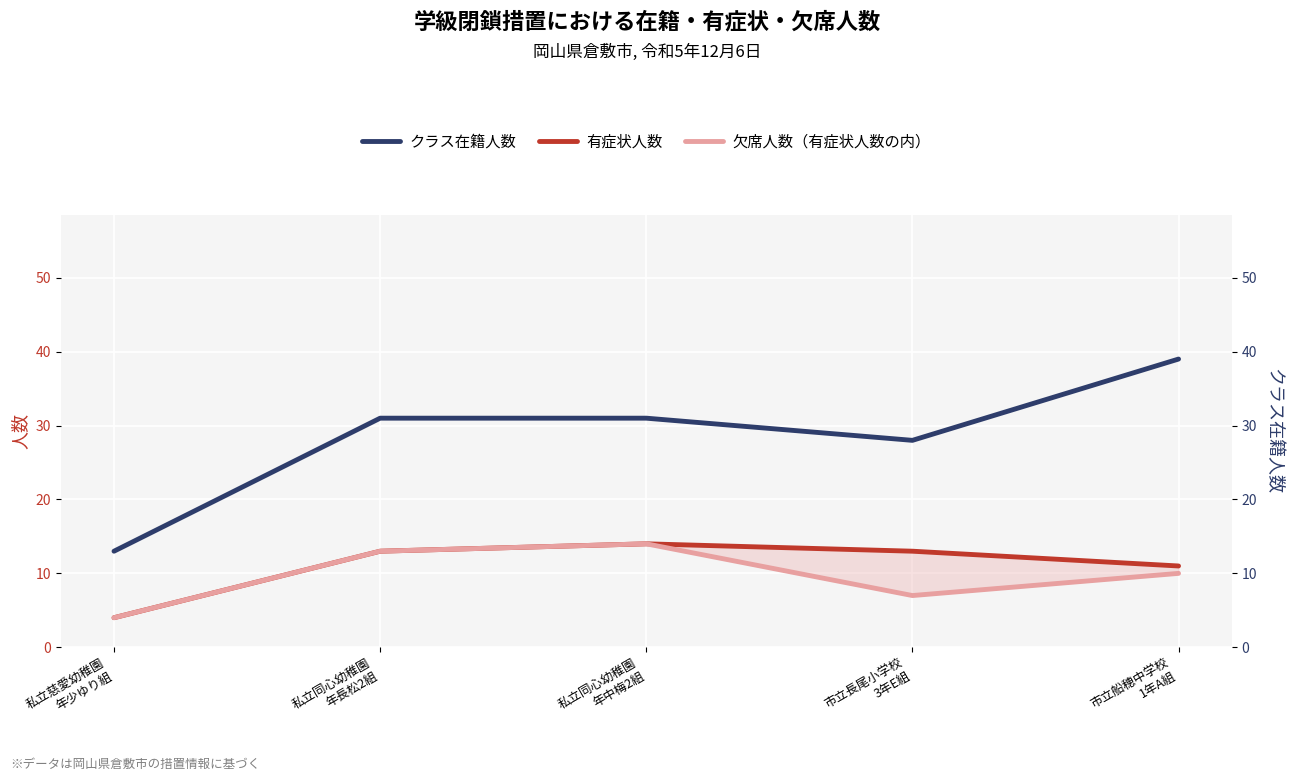

What is the difference between the クラス在籍人数 values at 私立同心幼稚園
年長松2組 and 市立長尾小学校
3年E組?

3